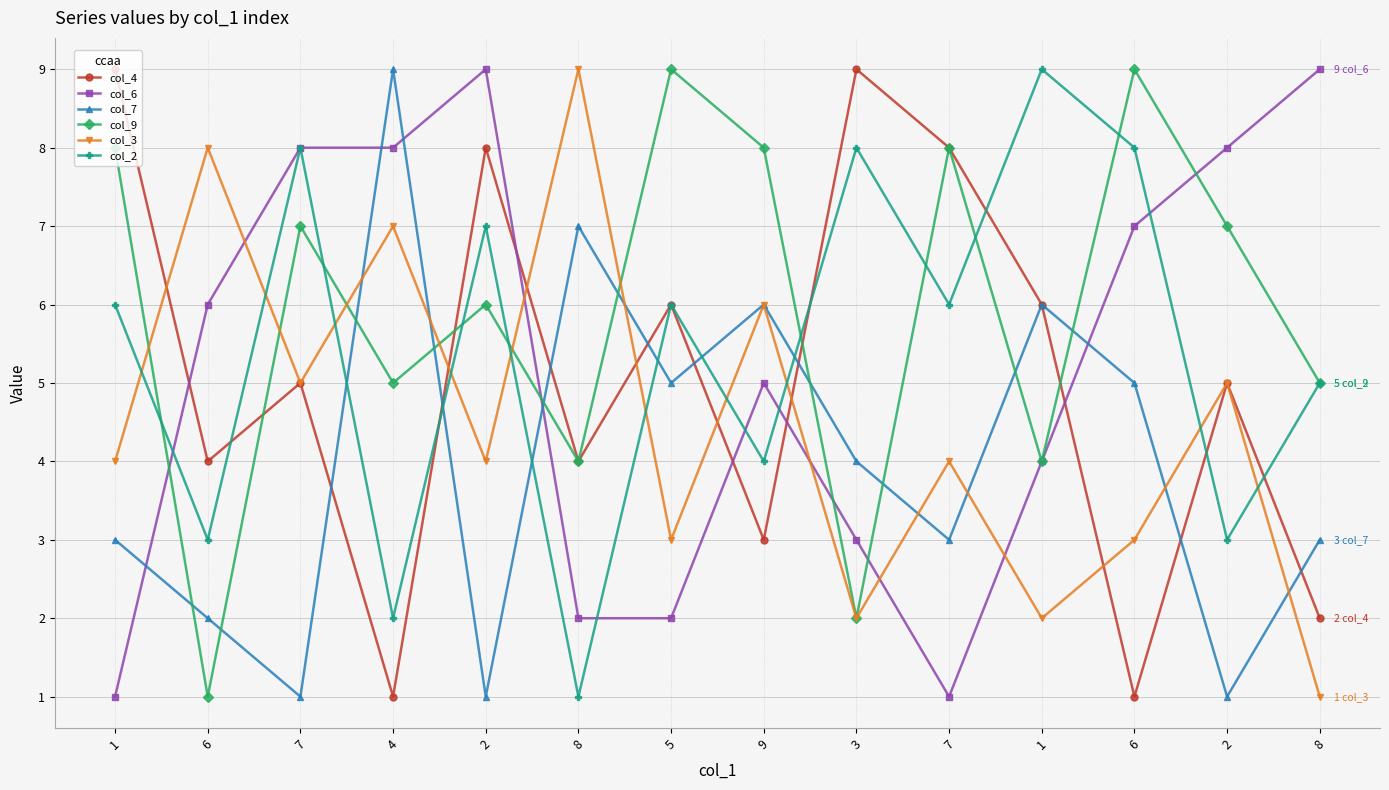

What is the maximum value for col_9?

9